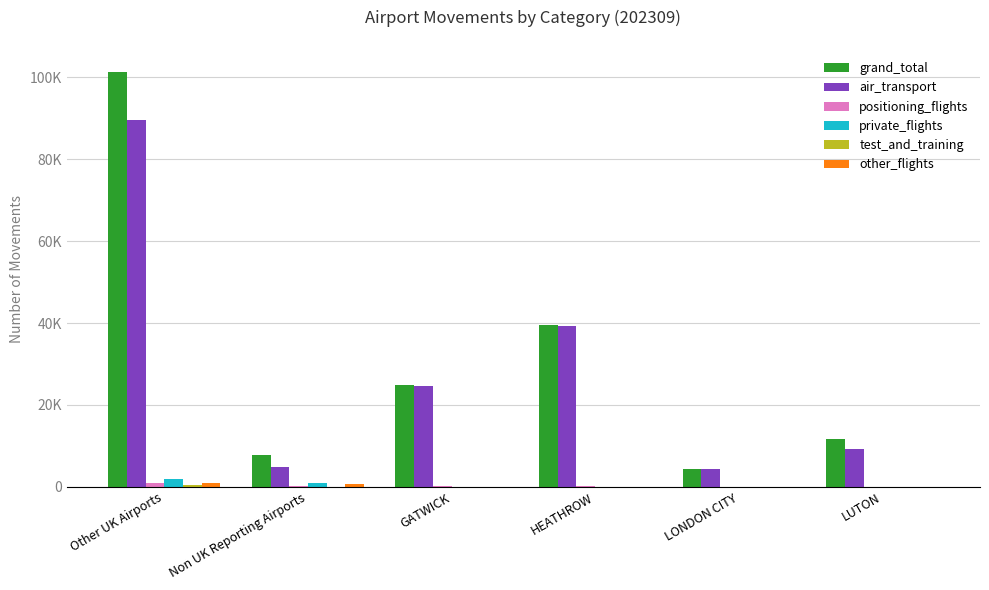

What is the difference between the maximum and second lowest values in the test_and_training series?

412